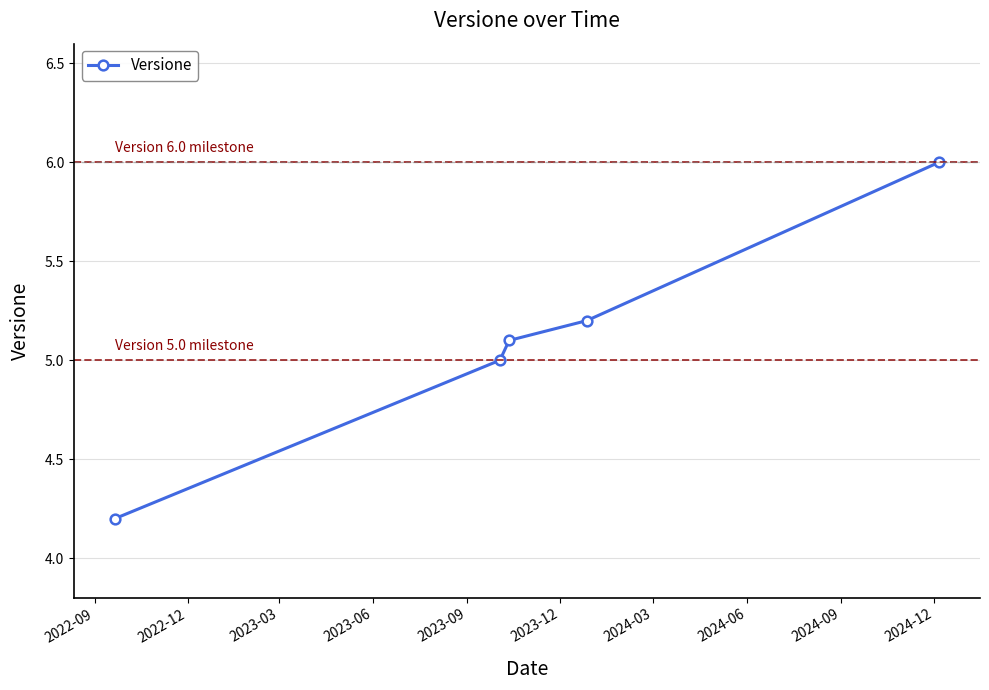

Does the chart have visible grid lines?

Yes